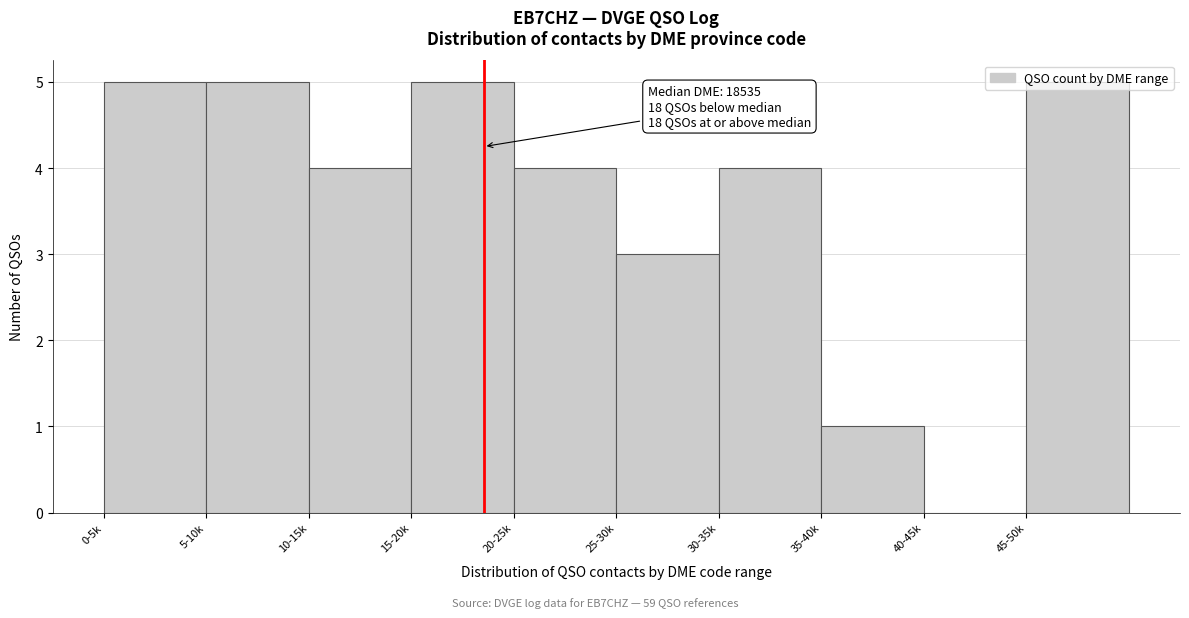

The chart shows a value of 7 at 15-20k. True or false?

False